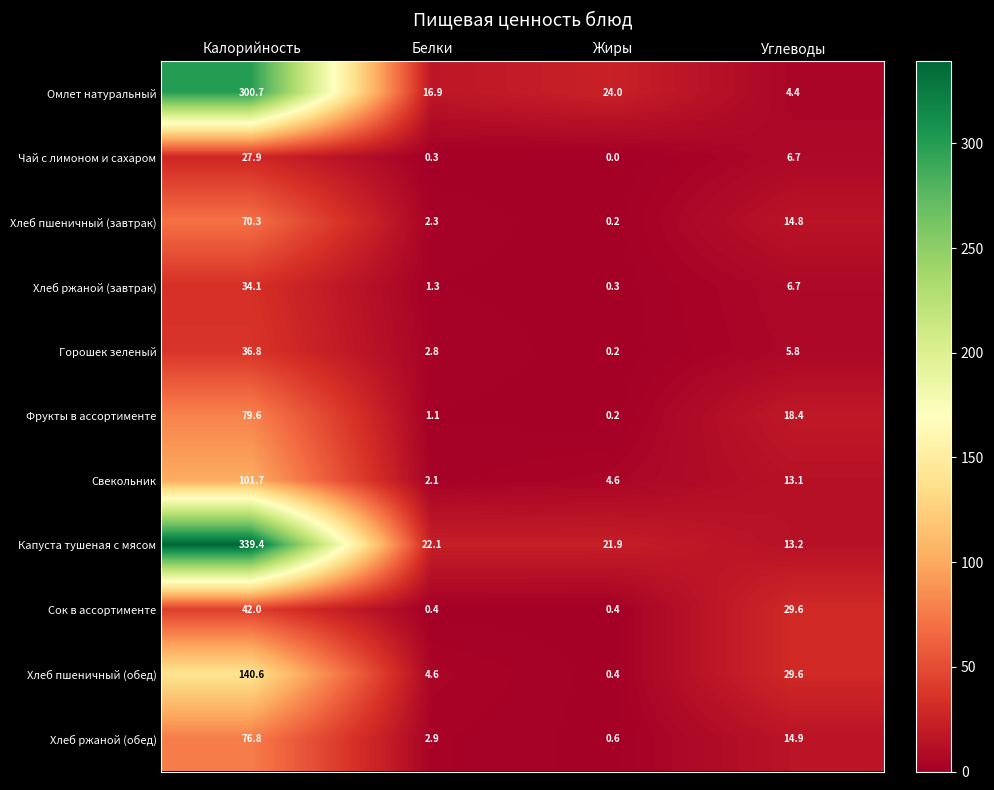

What is the difference between the Капуста тушеная с мясом values at Калорийность and Углеводы?

326.2